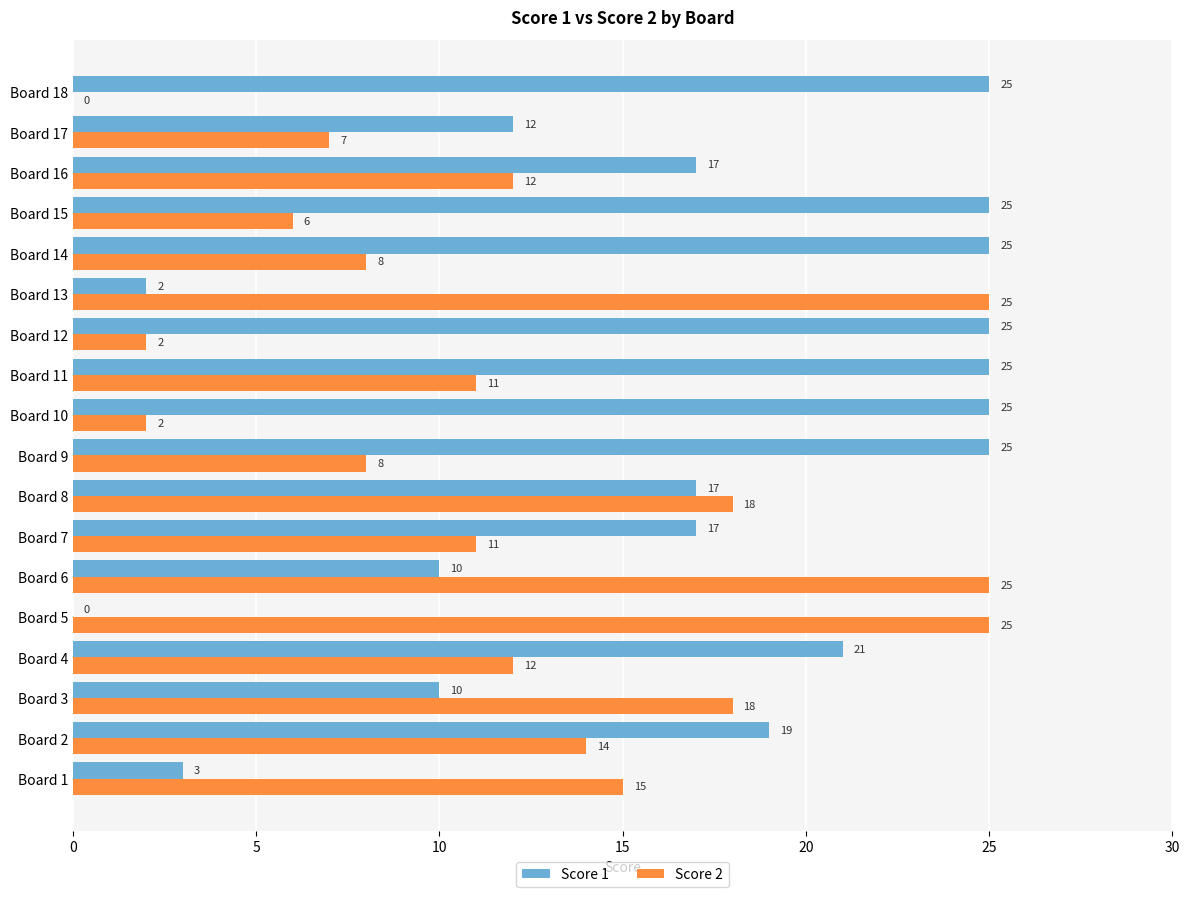

Where is Score 1 nearest to the value 12?

Board 17